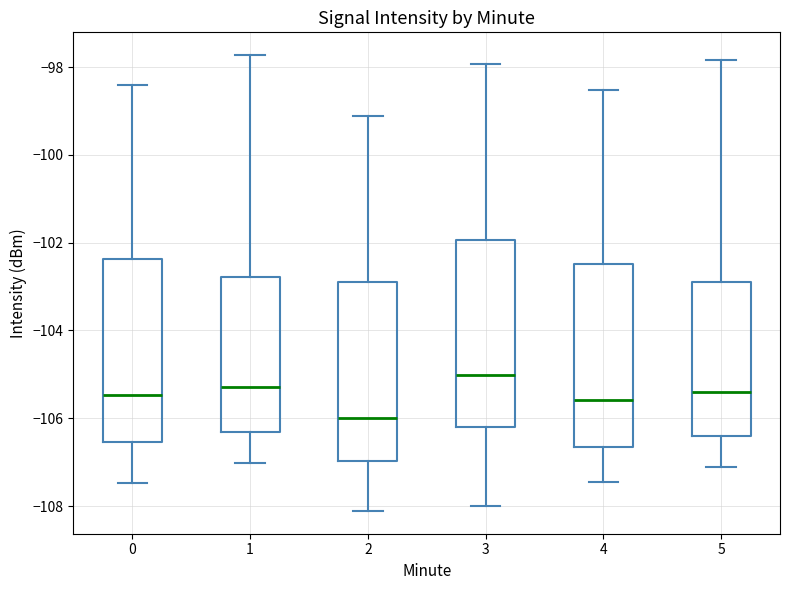

Reading left to right, read every box against the y-axis: the position of its median line, the range the box covers, and the ends of its whiskers. The values are not printed on the chart, so give them approximately, as read against the axis.

0: median -105.4, box -106.6 to -102.4, whiskers -107.4 to -98.4
1: median -105.2, box -106.4 to -102.8, whiskers -107.0 to -97.8
2: median -106.0, box -107.0 to -102.8, whiskers -108.2 to -99.2
3: median -105.0, box -106.2 to -102.0, whiskers -108.0 to -98.0
4: median -105.6, box -106.6 to -102.4, whiskers -107.4 to -98.6
5: median -105.4, box -106.4 to -102.8, whiskers -107.2 to -97.8